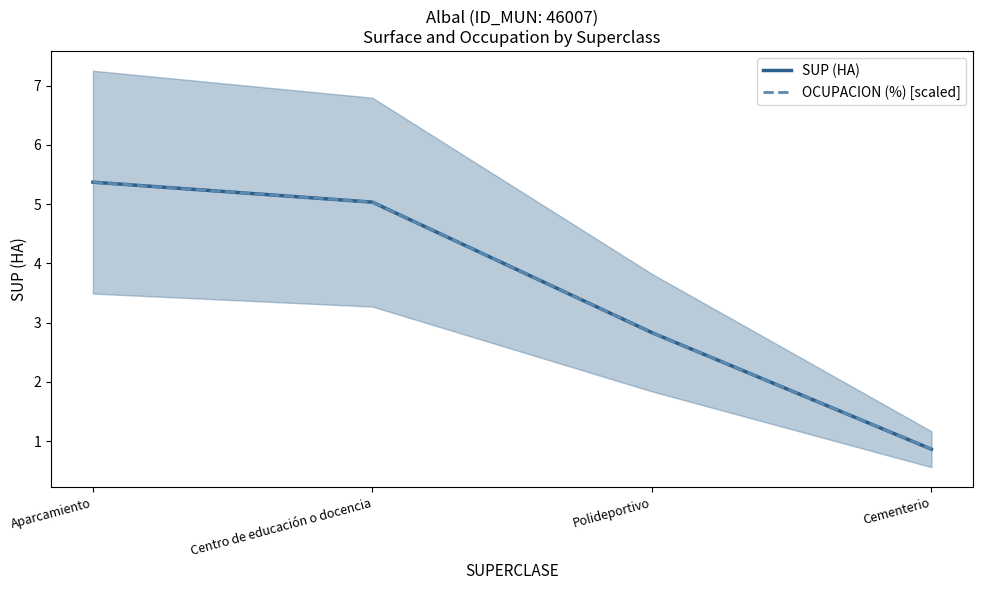

What are all the series names shown in the legend?

SUP (HA), OCUPACION (%) [scaled]